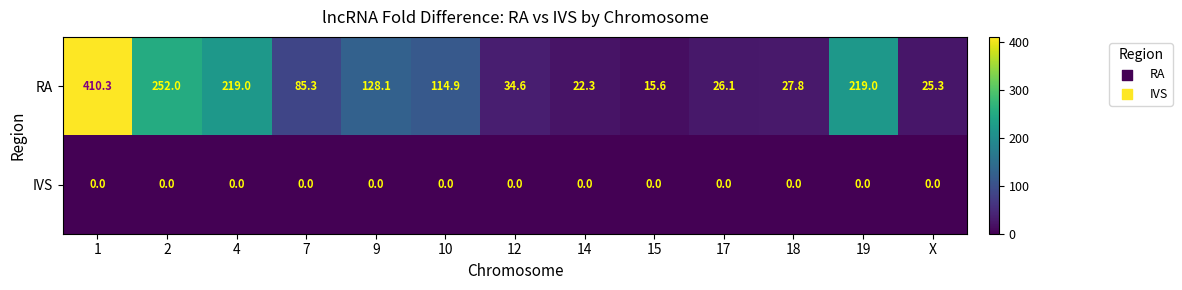

What is the approximate value of RA at X?

25.3